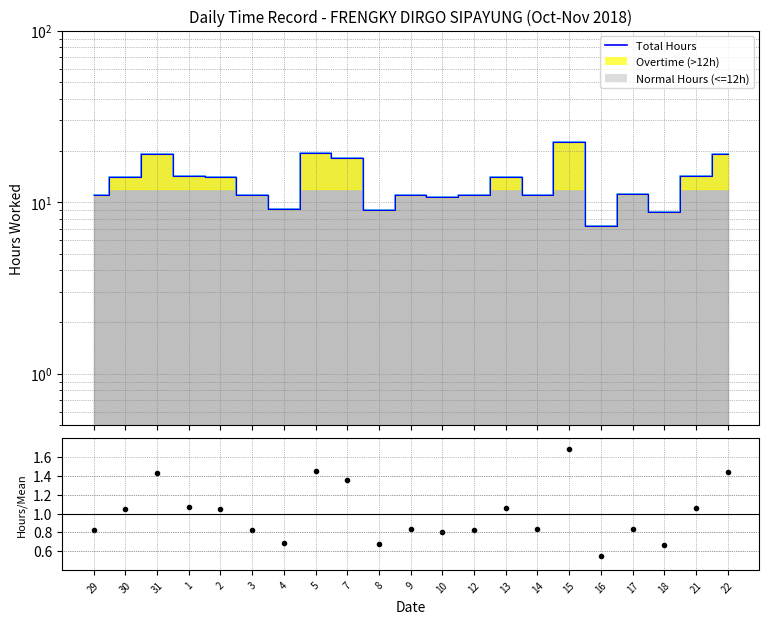

What is the spread (max minus min) of values at 5?

18.0